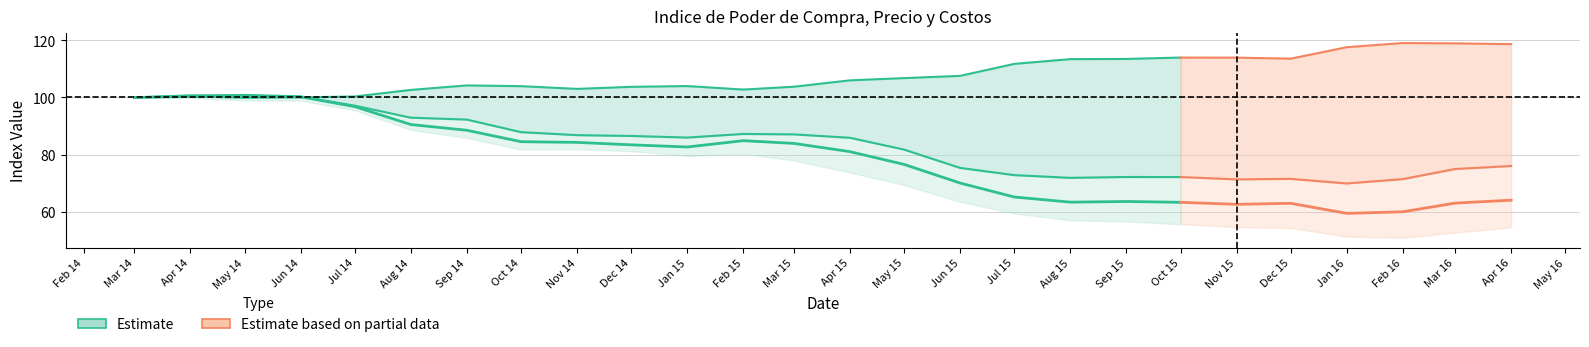

Is it true that Indice Precio Leche ($) equals 72.9 at 2015-07-01?

True